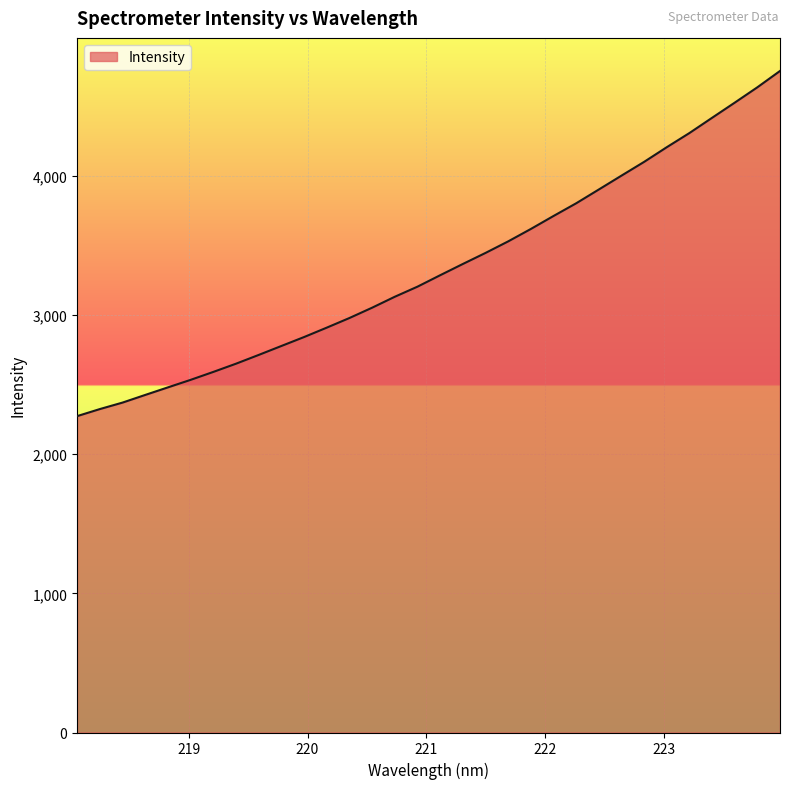

What is the difference between the maximum and minimum values?

2479.5